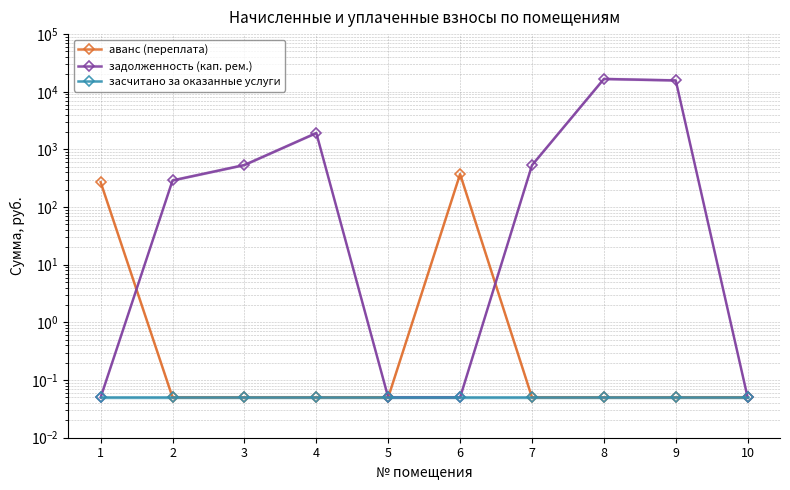

True or false: аванс (переплата) and задолженность (кап. рем.) cross at least once.

True